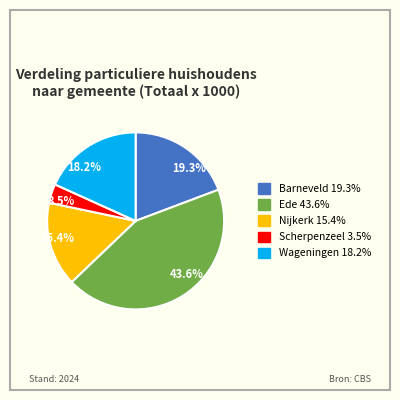

How much of the chart is everything except 19.3%?

80.7%